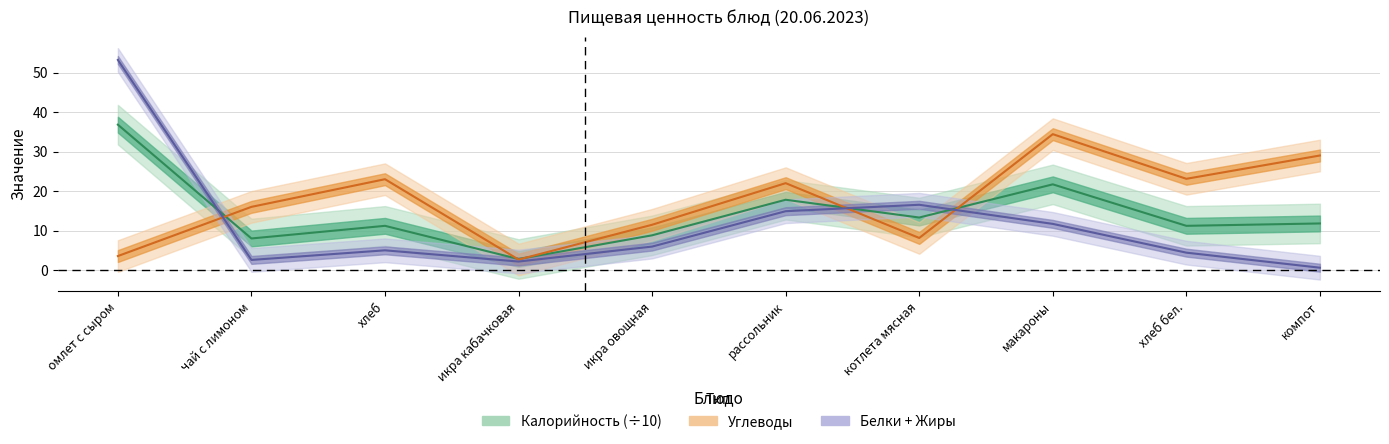

Rank the series by their maximum value, from highest to lowest.

Белки, Калорийность, Углеводы